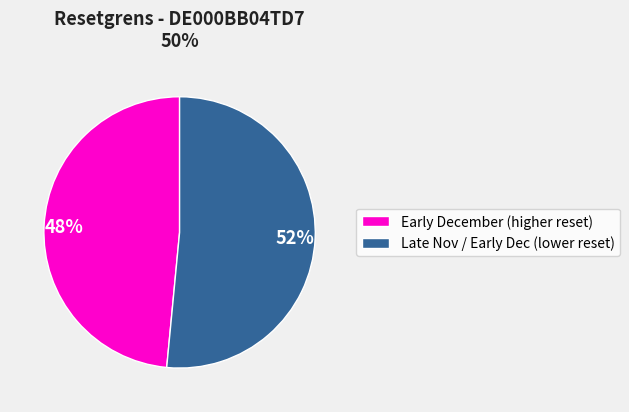

What is the smallest slice in the pie chart?

Early December (higher reset)